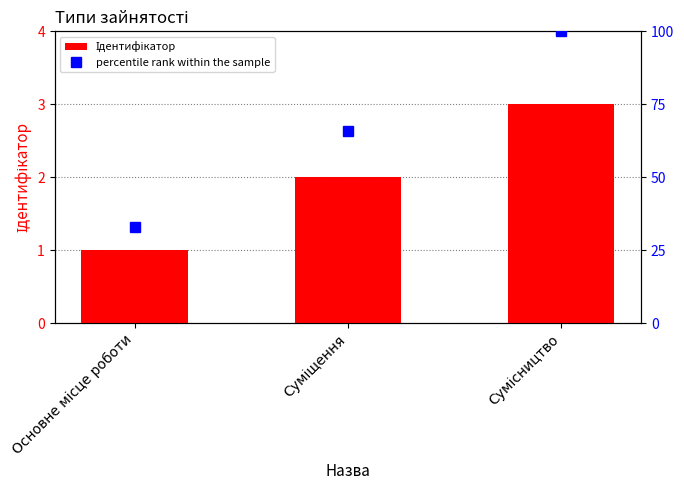

How many values in the Ідентифікатор series exceed 2?

1